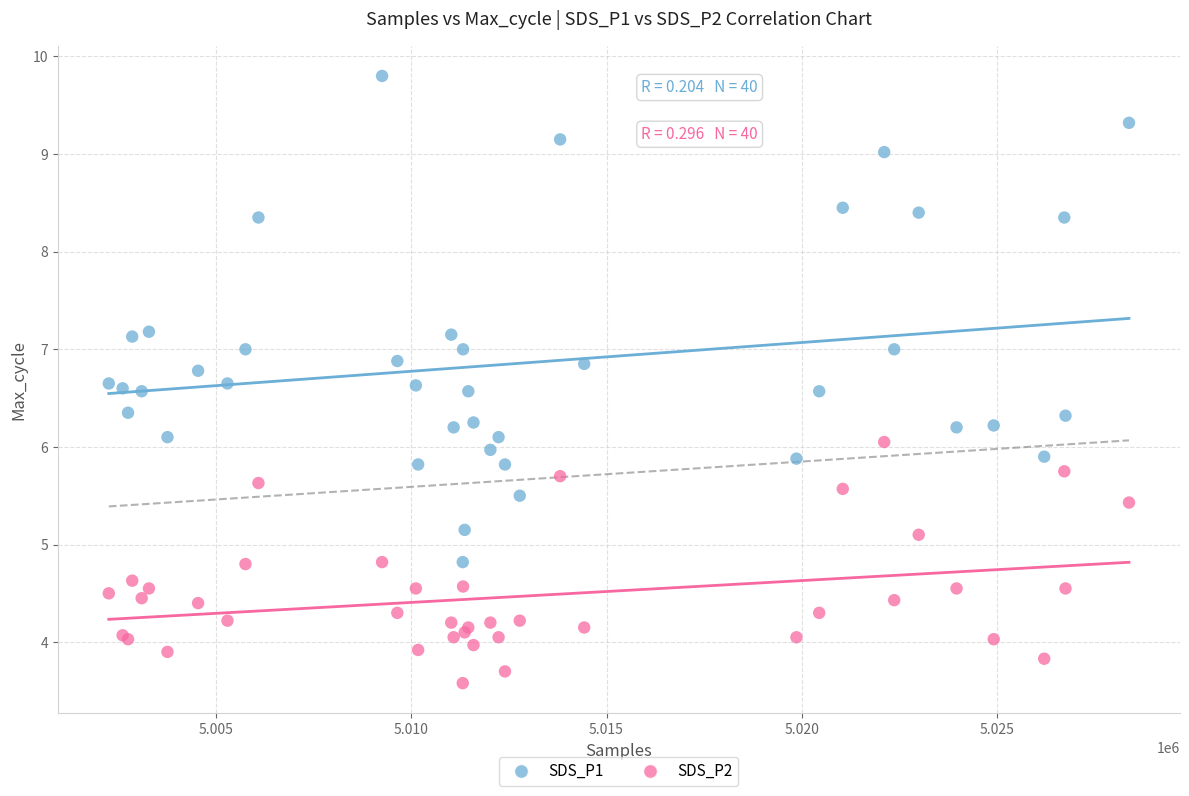

Which series contains the lowest Y value?

SDS_P2